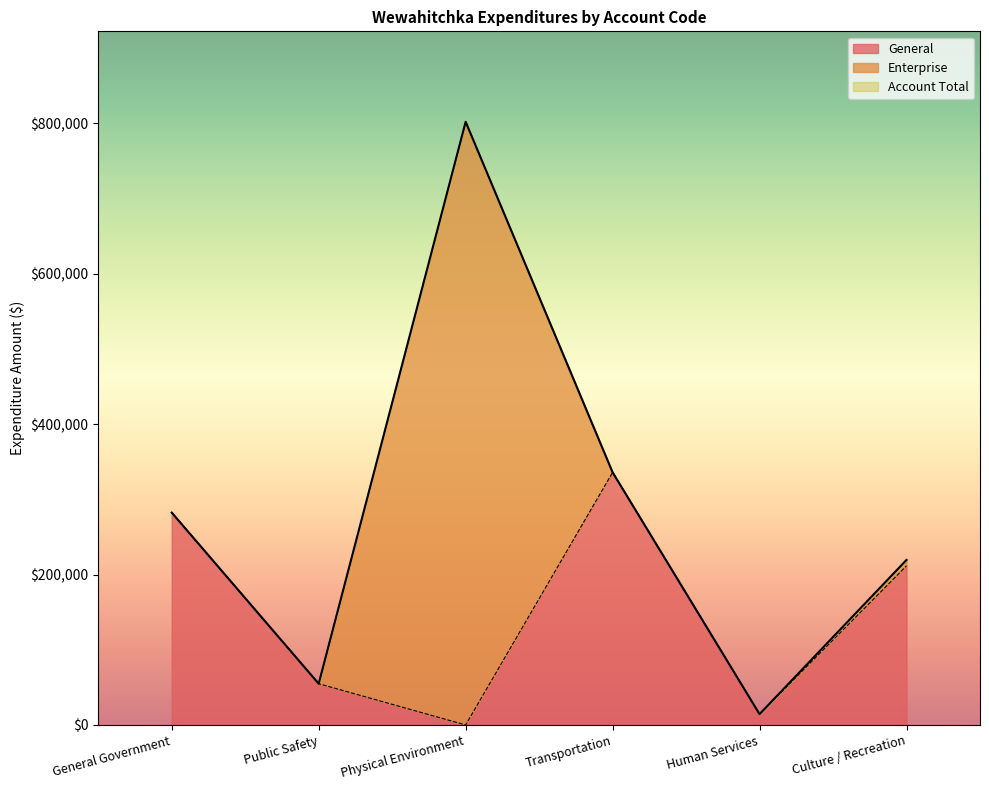

What position from the left is Culture / Recreation?

6